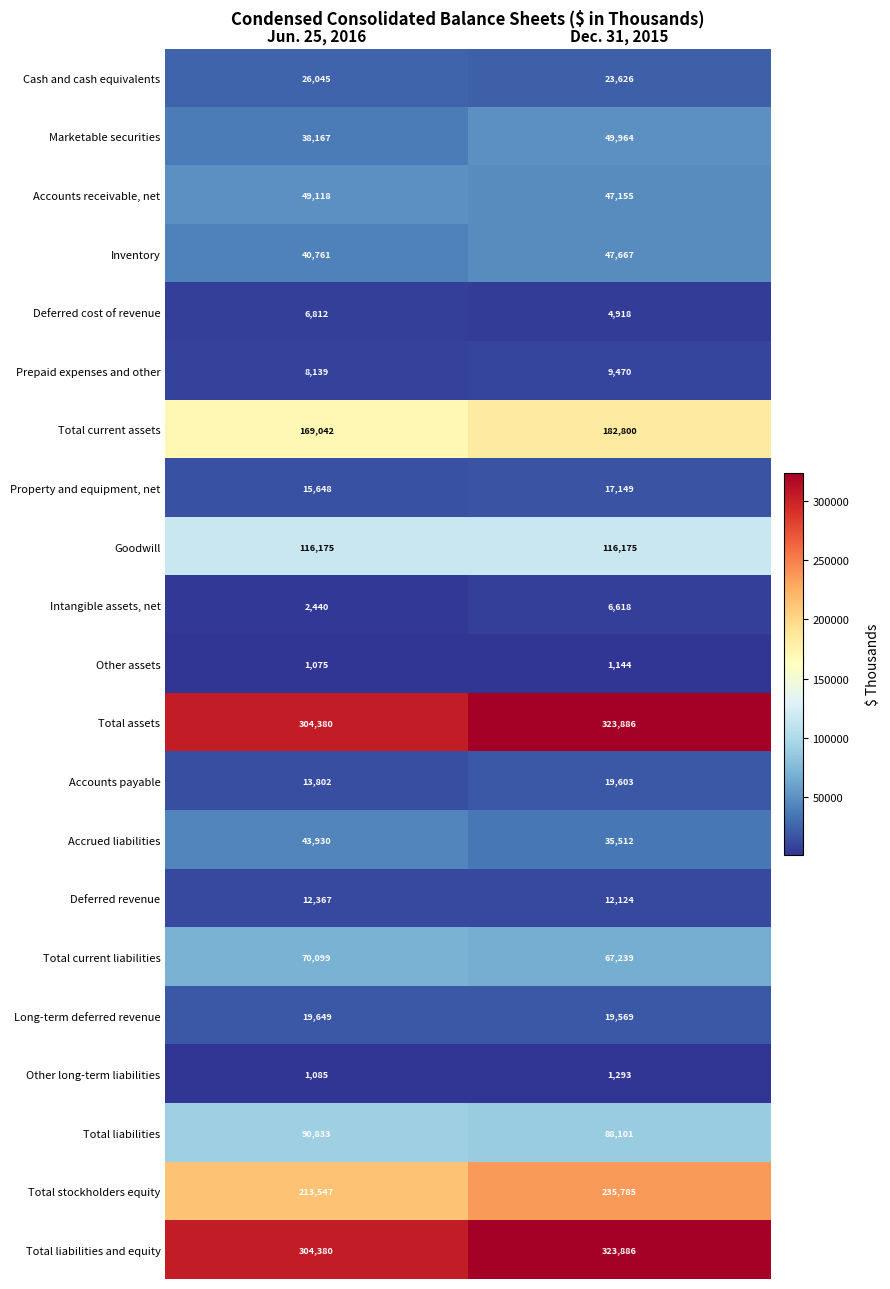

What is the greatest value displayed?

323886